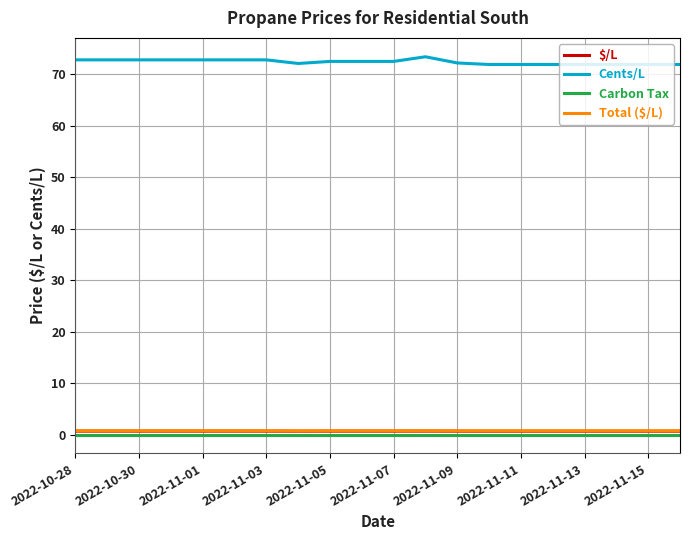

How many lines are shown in the chart?

4